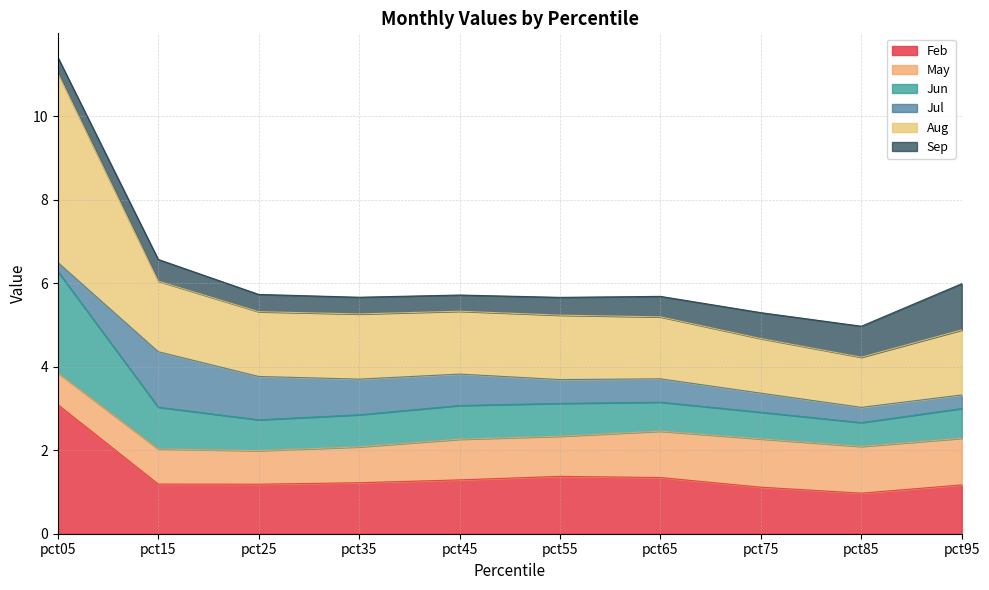

What is the total value across all series at pct05?

11.4